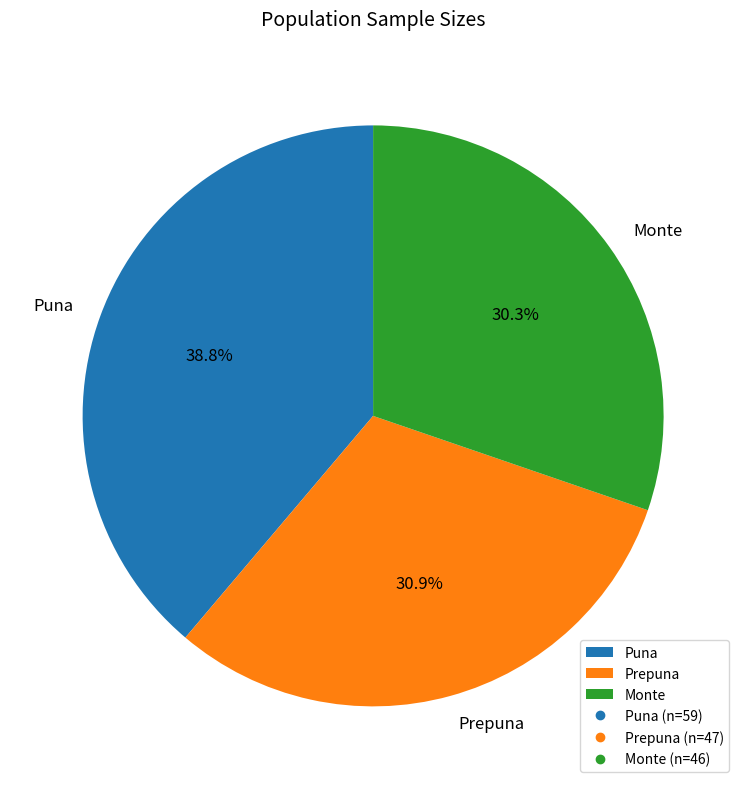

Combined, do Monte and Prepuna account for over 50%?

Yes